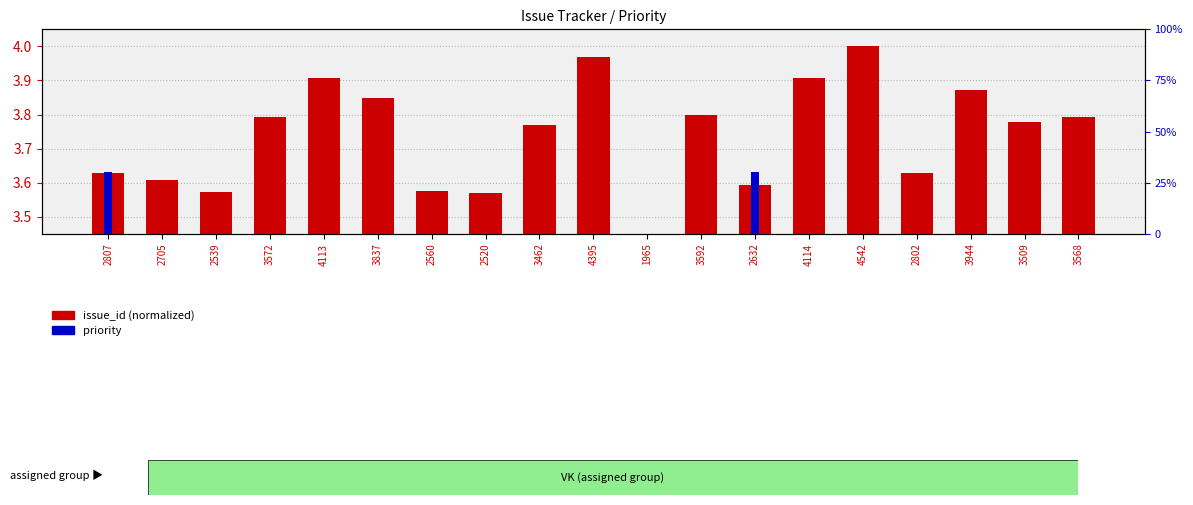

At which category does the chart reach its peak across all series?

2807